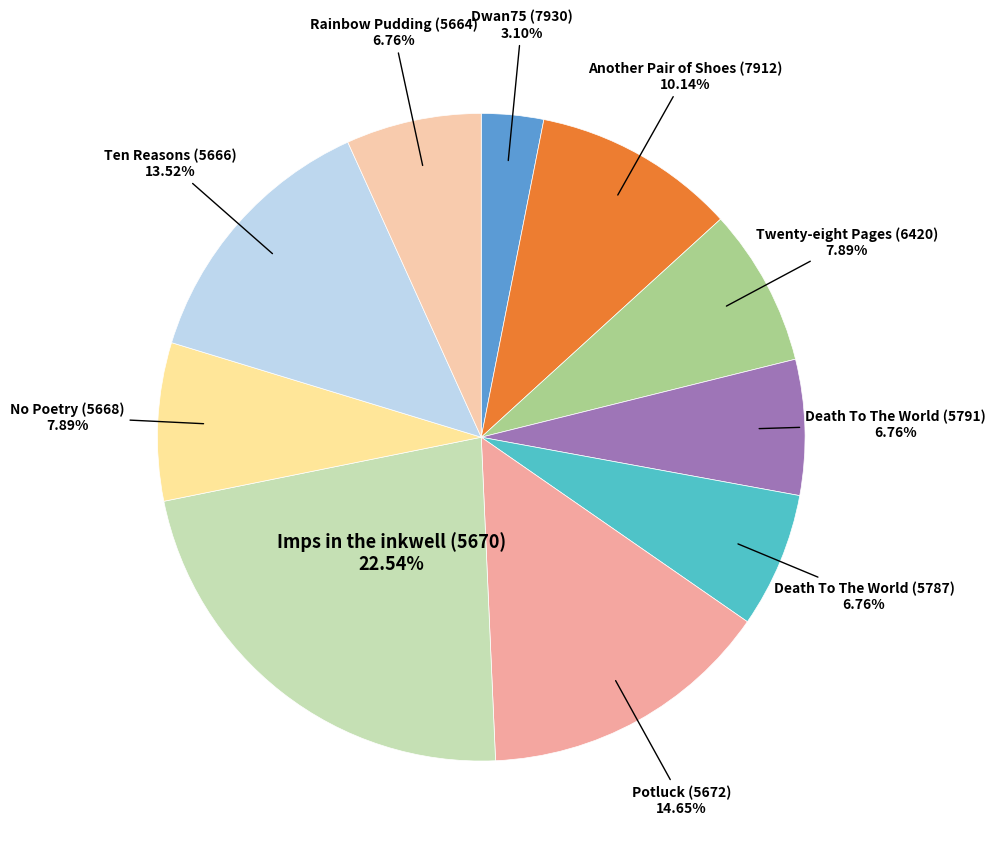

Rank the categories by value from lowest to highest.

Dwan75 (7930), Death To The World (5791), Death To The World (5787), Rainbow Pudding (5664), Twenty-eight Pages (6420), No Poetry (5668), Another Pair of Shoes (7912), Ten Reasons (5666), Potluck (5672), Imps in the inkwell (5670)